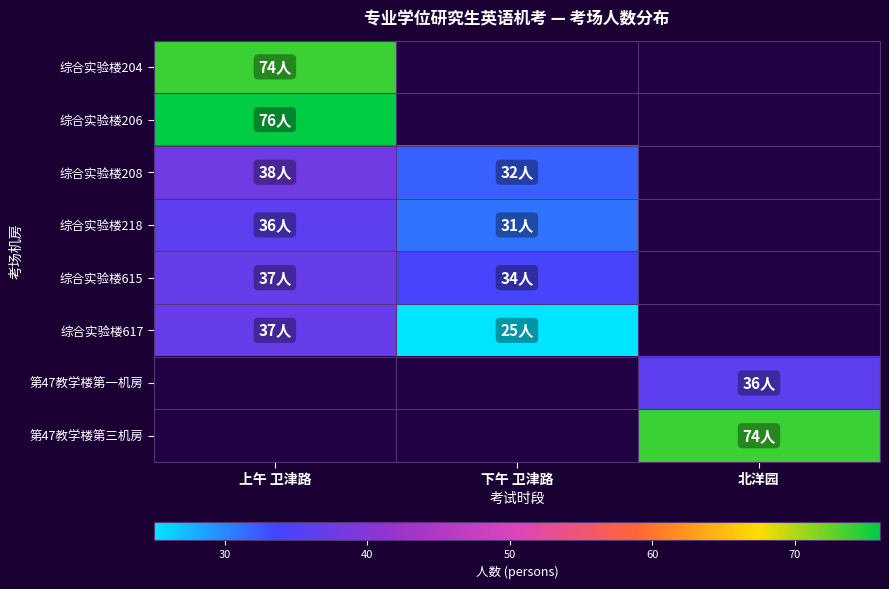

The value of 综合实验楼615 at 上午 卫津路 is 51.6. True or false?

False